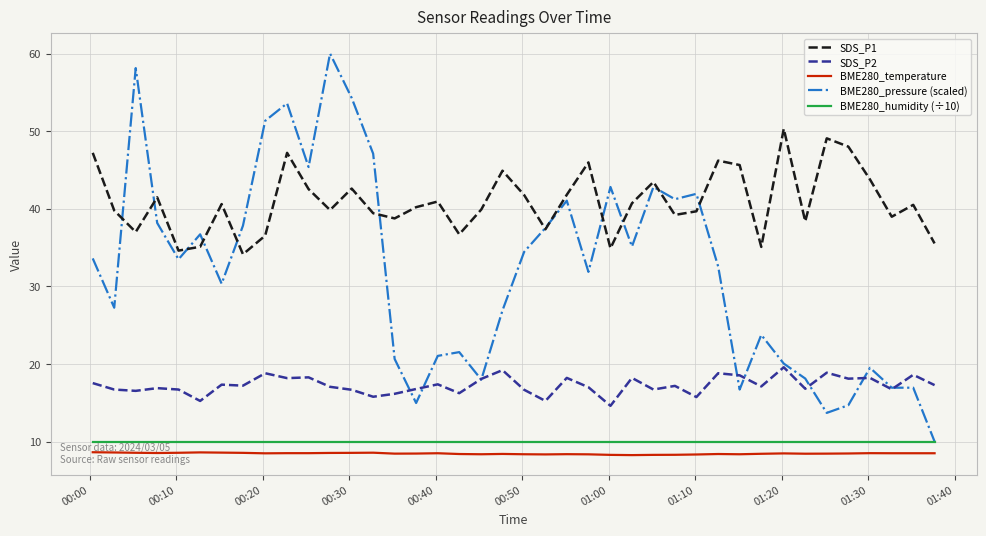

Rank the series by their maximum value, from highest to lowest.

BME280_pressure (scaled), SDS_P1, SDS_P2, BME280_humidity (÷10), BME280_temperature